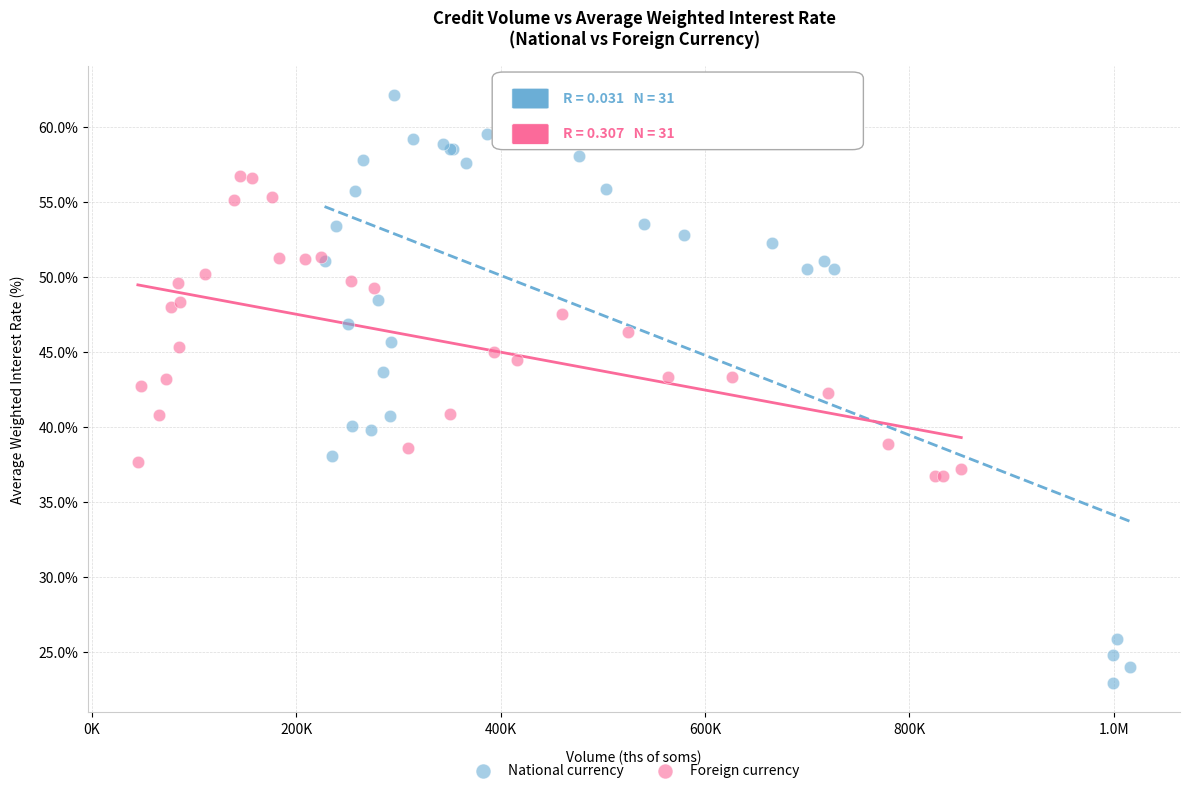

Which series reaches the minimum Y coordinate?

National currency